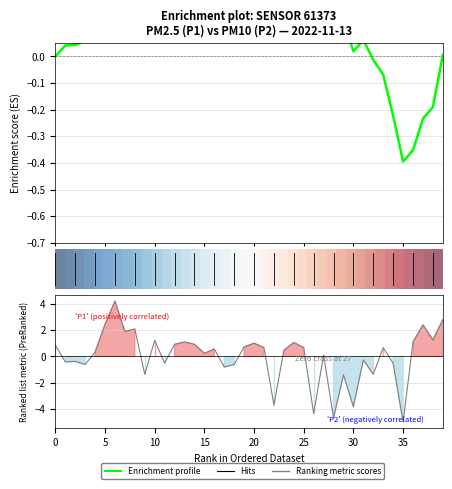

Where does the data first go above 0?

P1